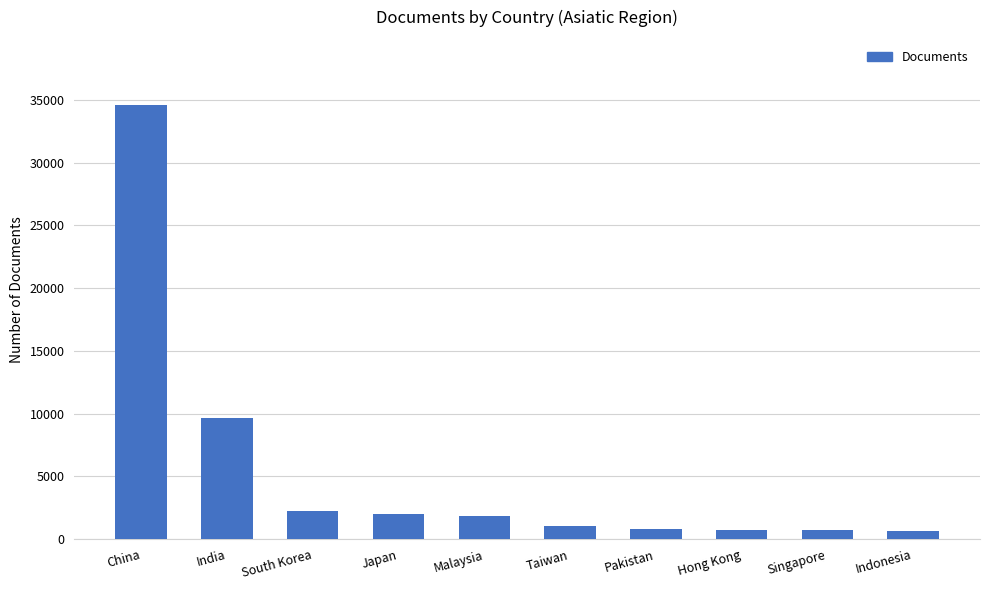

What is the maximum value shown in the chart?

34596